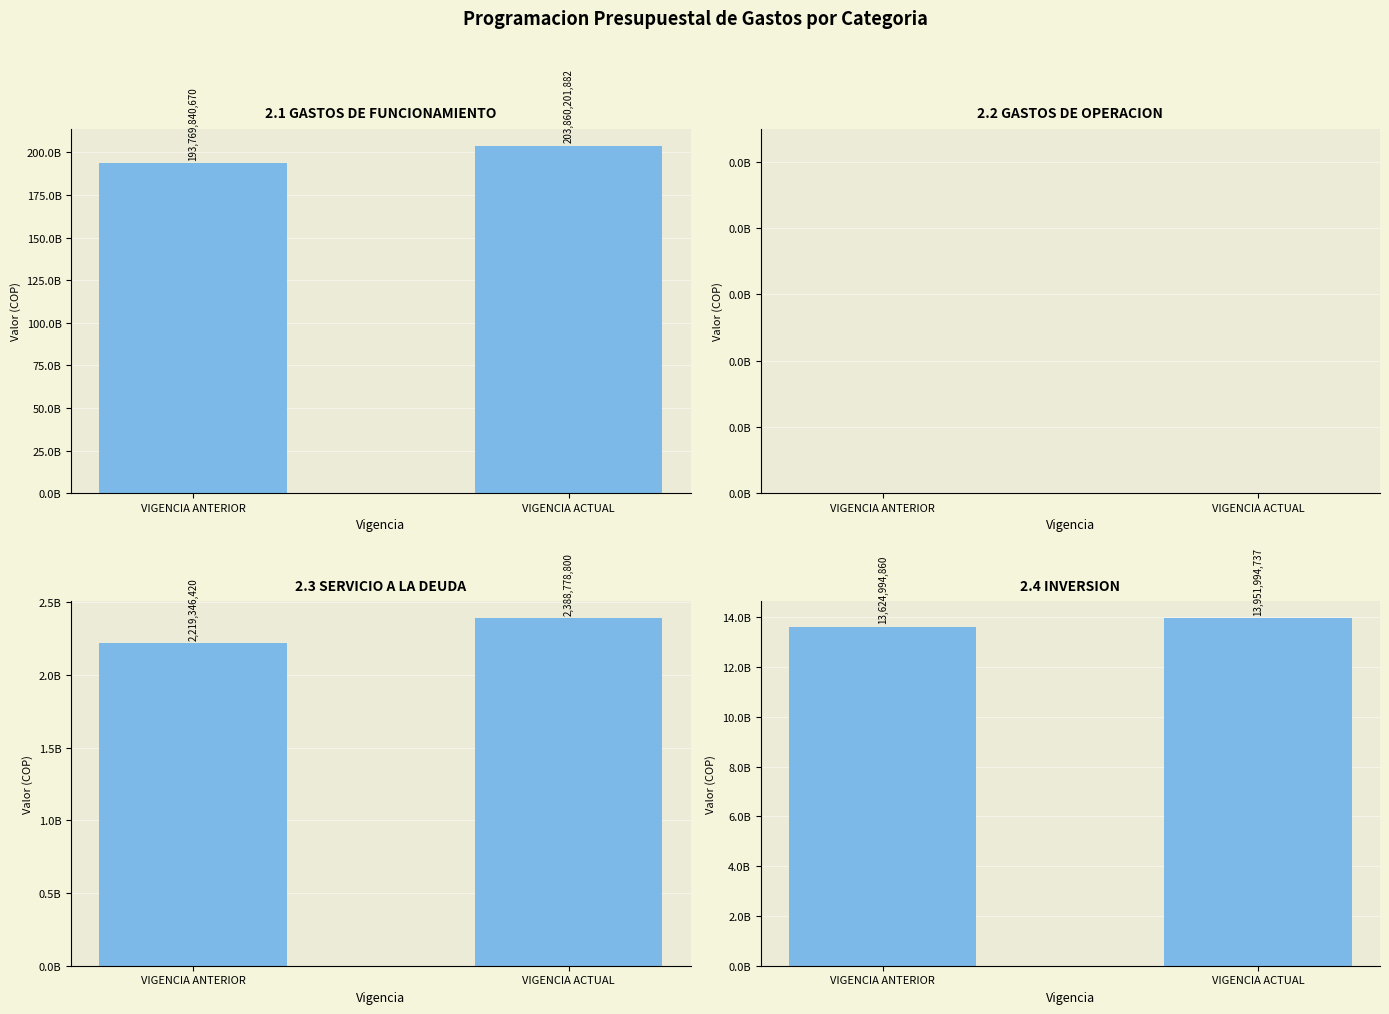

What position from the left is VIGENCIA ANTERIOR?

1